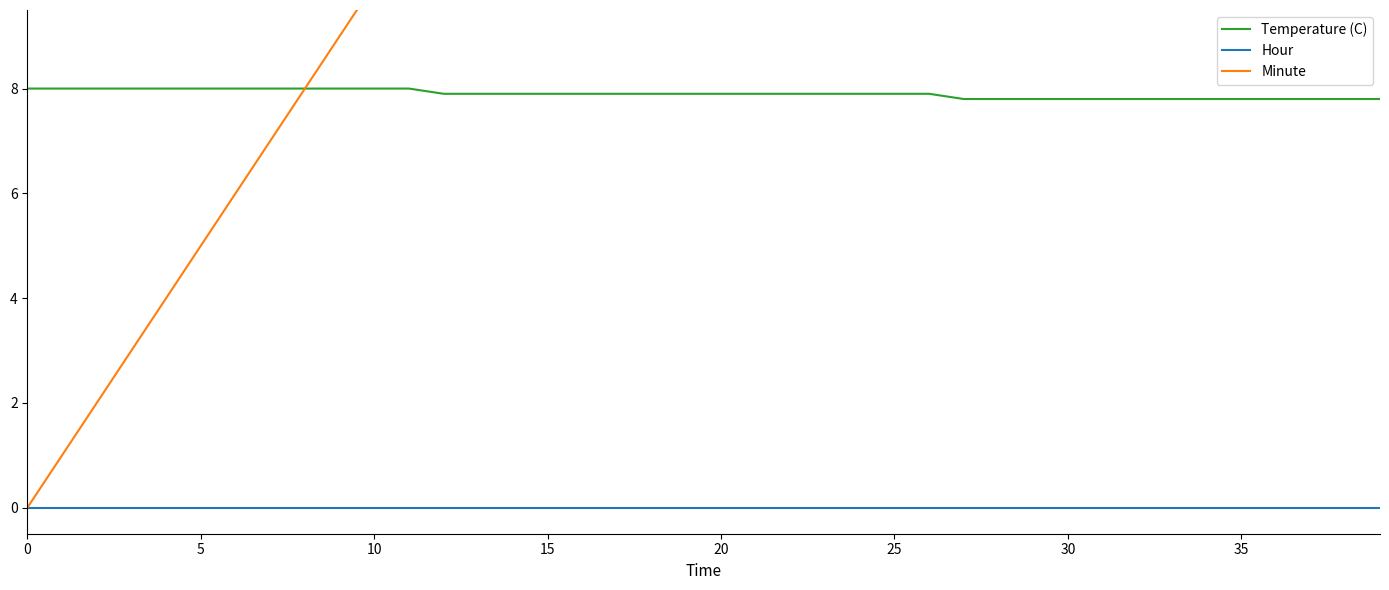

How many lines are shown in the chart?

3